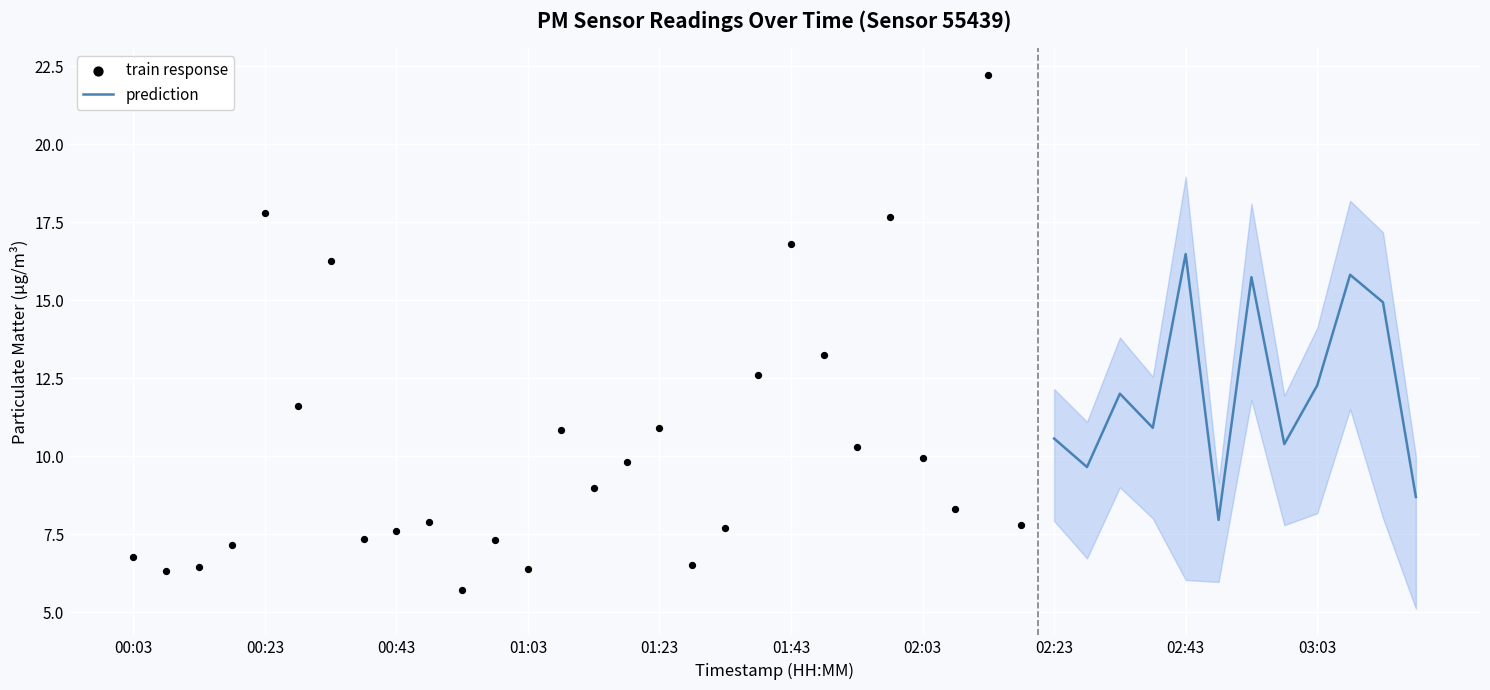

At how many categories does at least one series exceed 17?

3